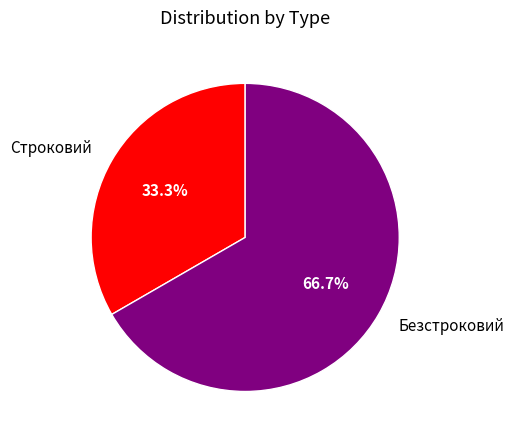

To the nearest percent, what is the combined percentage of Безстроковий and Строковий?

100%